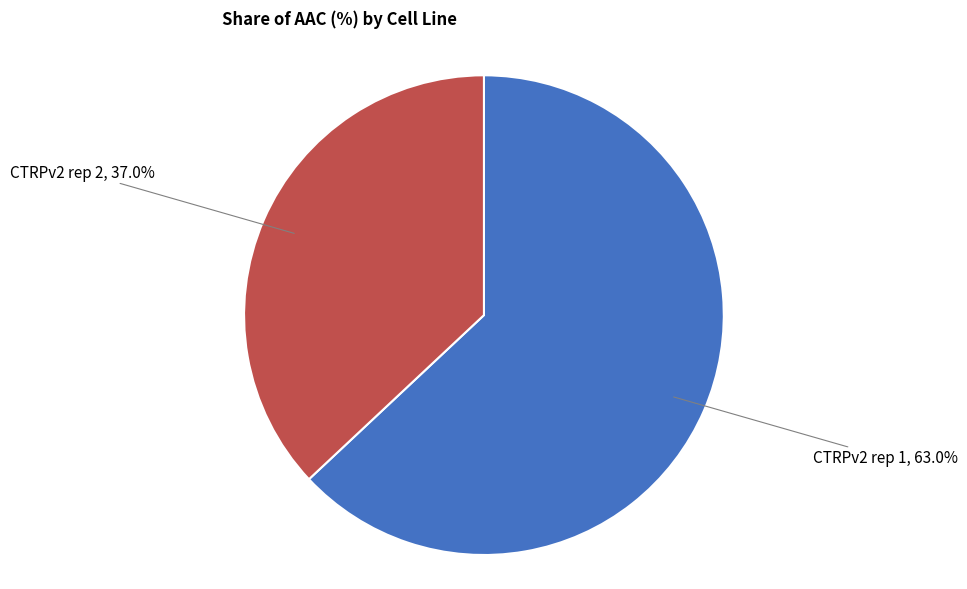

Is there any slice that represents more than half of the pie?

Yes